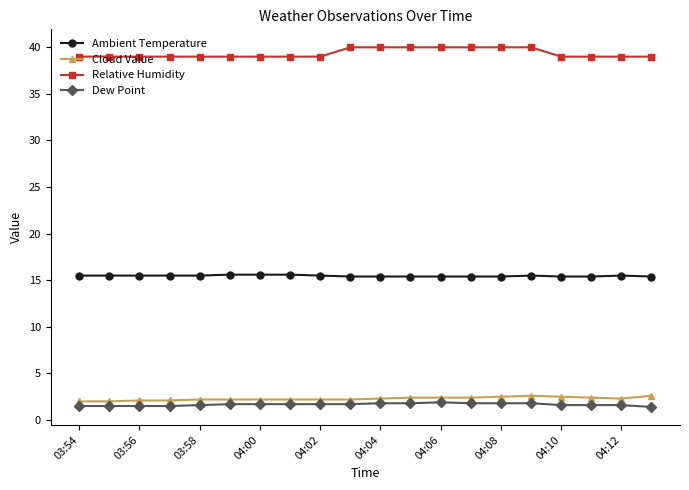

Which series has the widest spread of values?

Relative Humidity